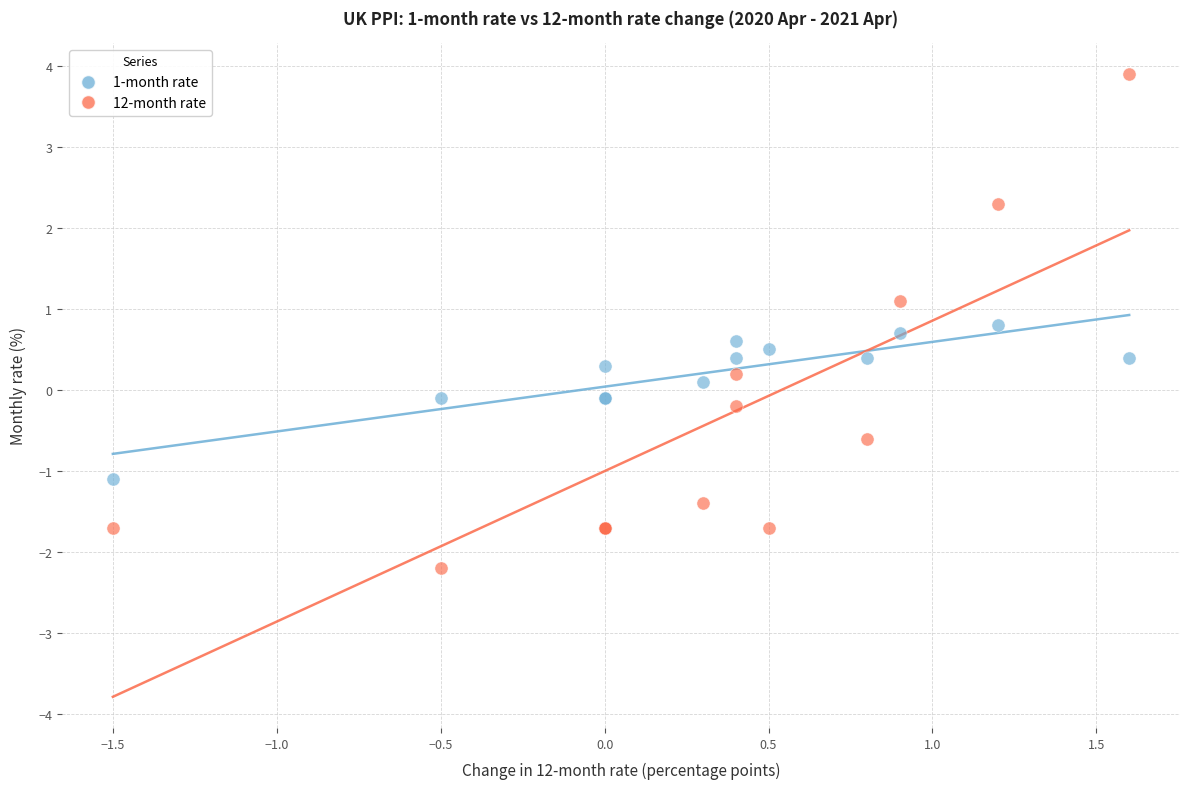

What are all the series names shown in the legend?

1-month rate, 12-month rate